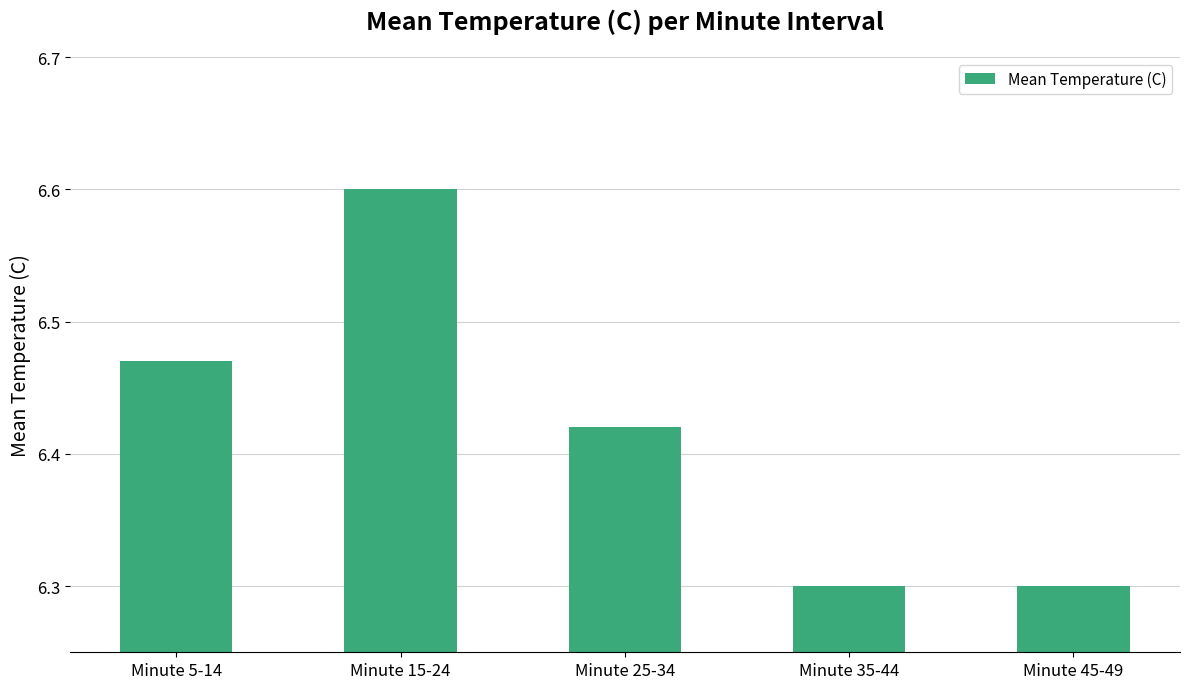

What is the change in value from Minute 15-24 to Minute 35-44?

-0.3